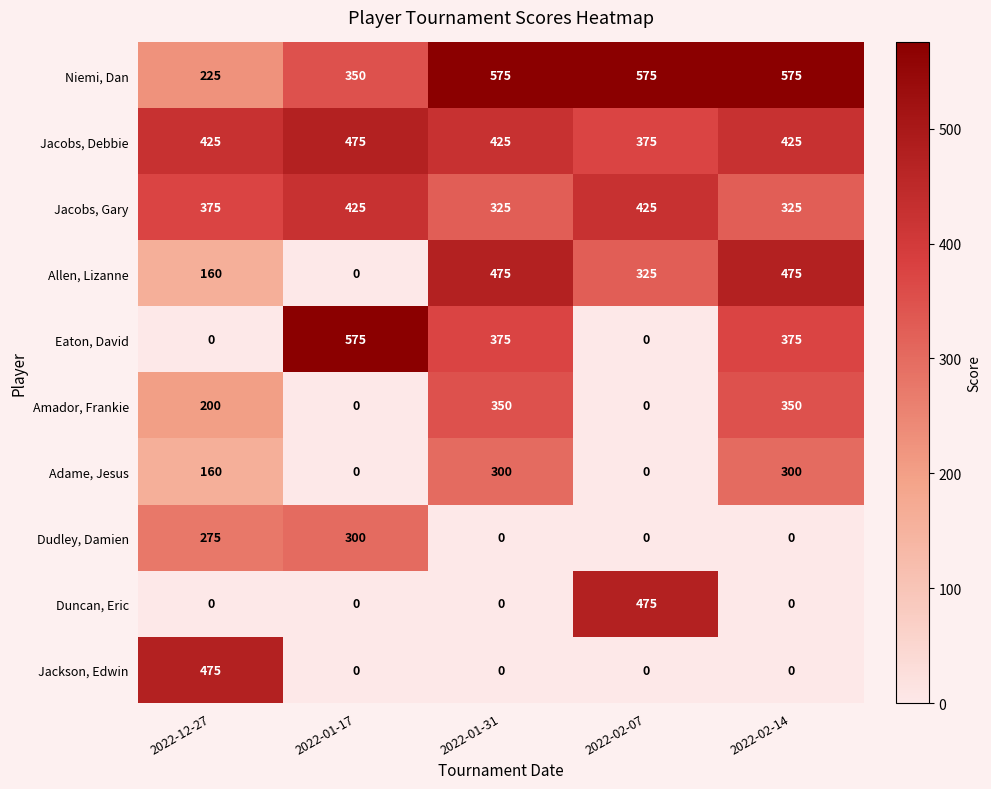

What is the difference between the maximum and second lowest values in the Adame, Jesus series?

300